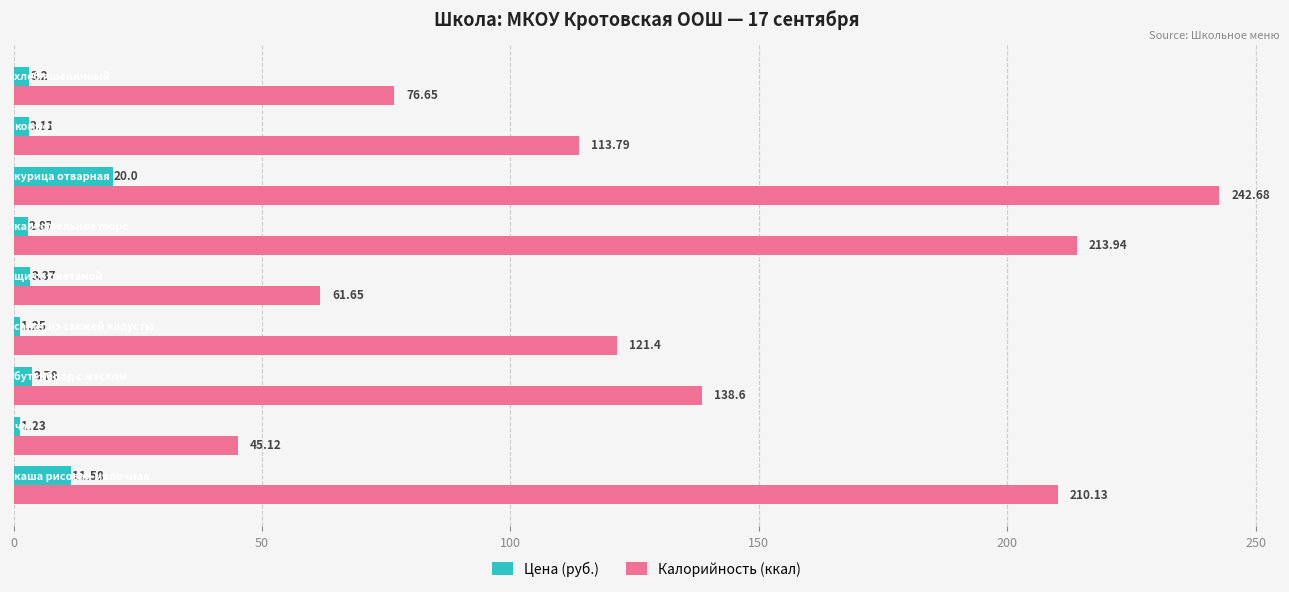

What is the difference between the second highest and second lowest values in the Калорийность (ккал) series?

152.3